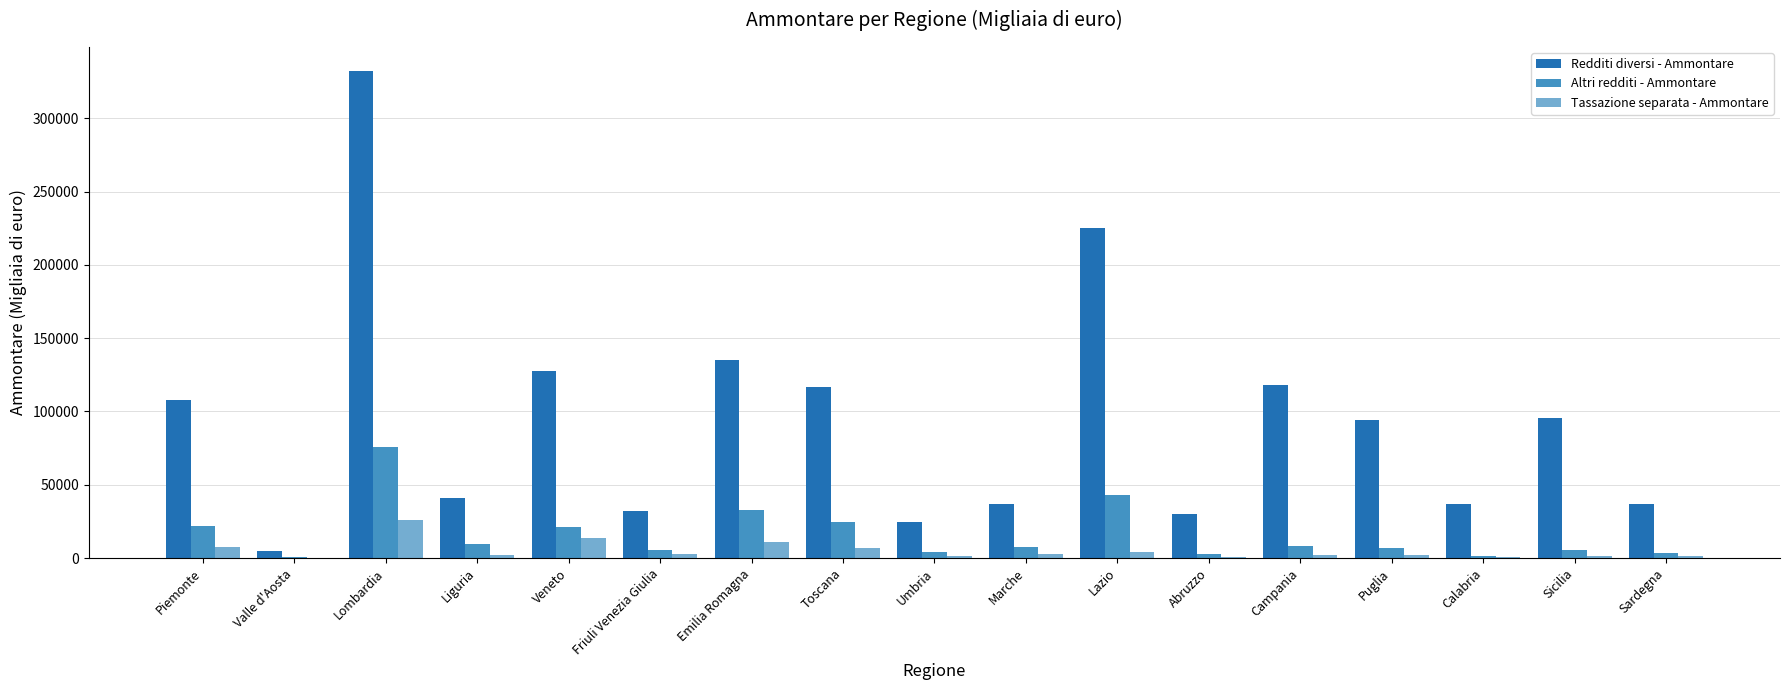

Is it true that Altri redditi - Ammontare equals 5452 at Veneto?

False